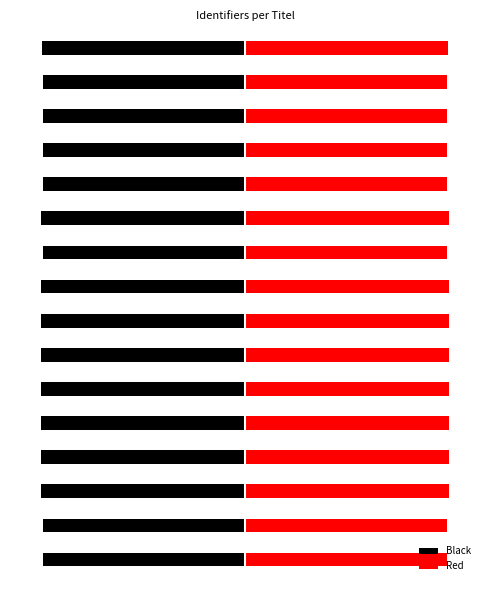

List the labels in order of Black value, smallest first.

10, 3, 8, 7, 6, 5, 4, 2, 15, 13, 12, 14, 11, 9, 1, 0